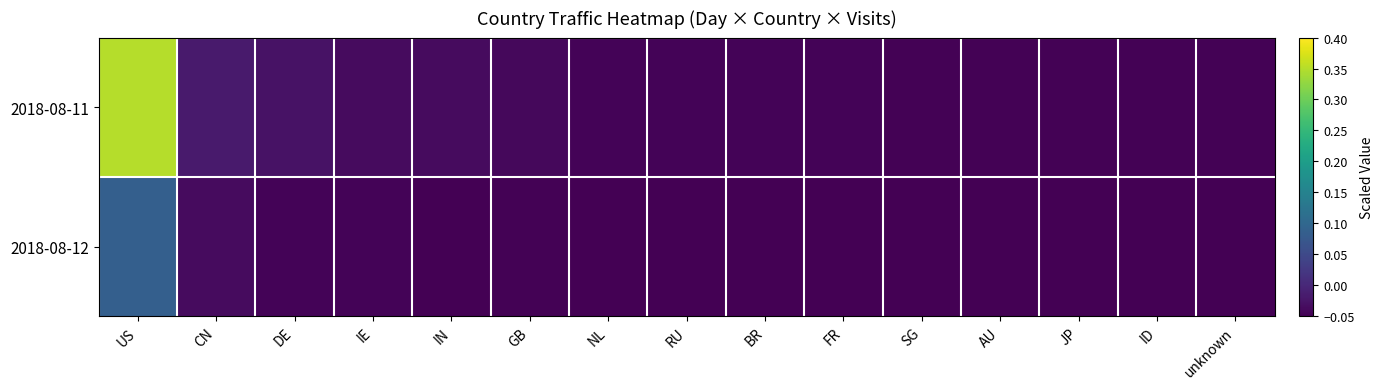

Which has a higher value, FR or NL?

NL